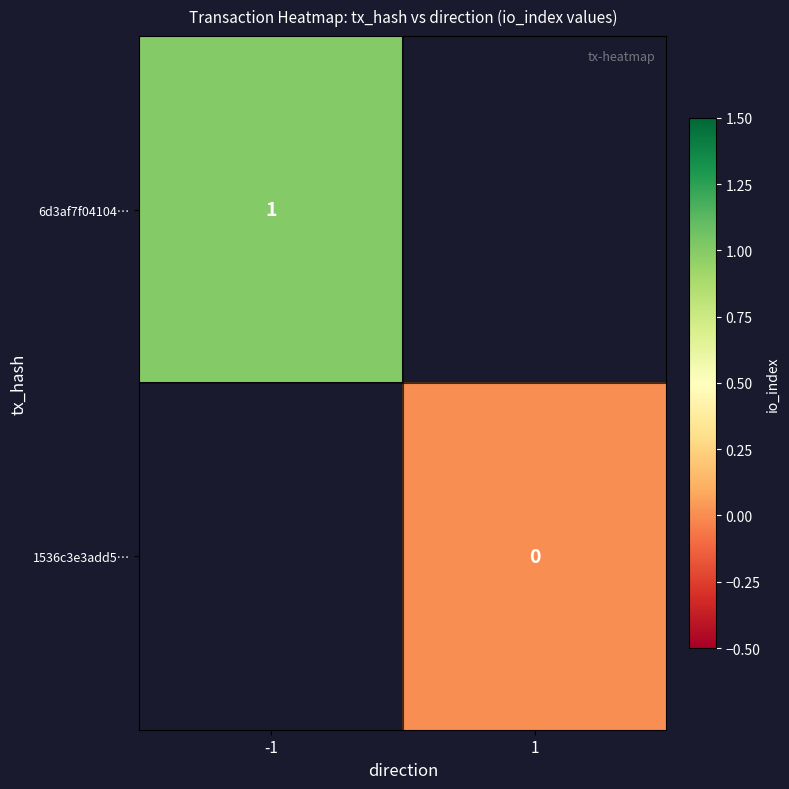

Which category has the highest value across all series?

-1